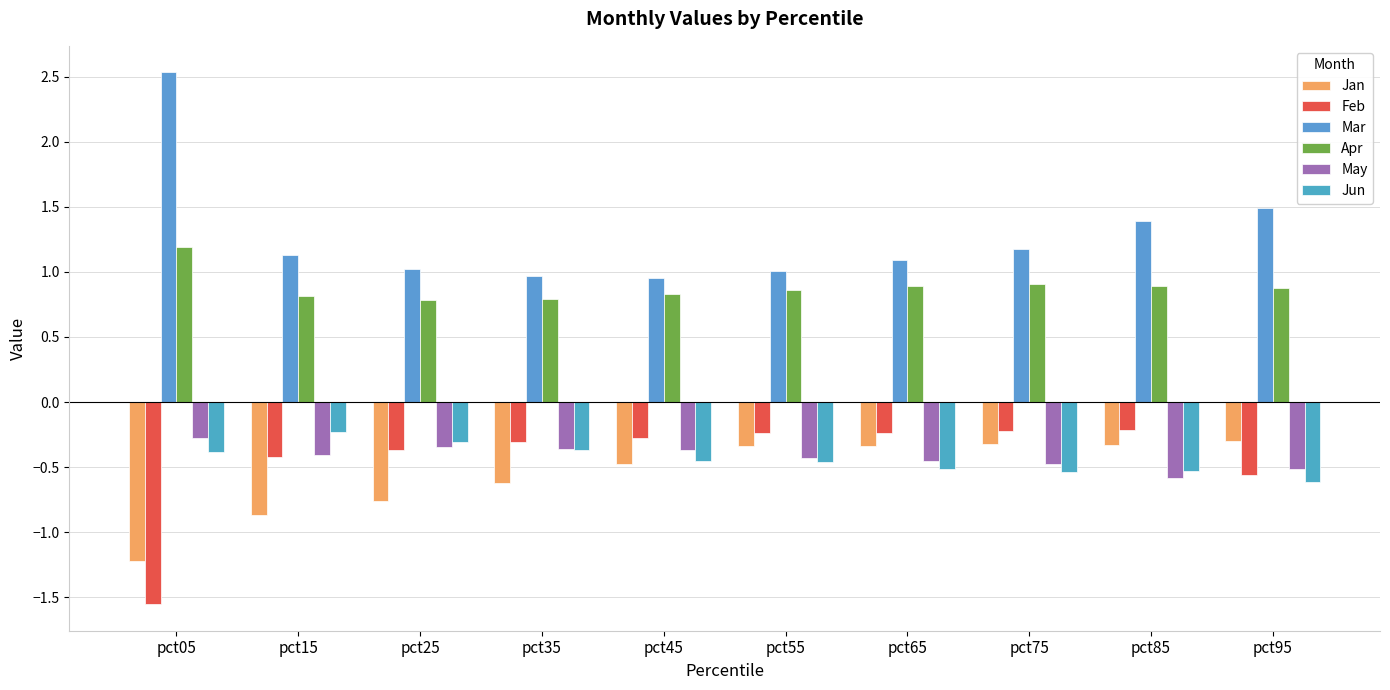

The value of Jan at pct95 is -0.3. True or false?

True